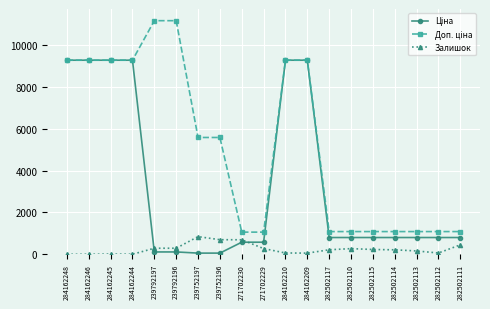

Is it true that Залишок equals 62.0 at 284162210?

True